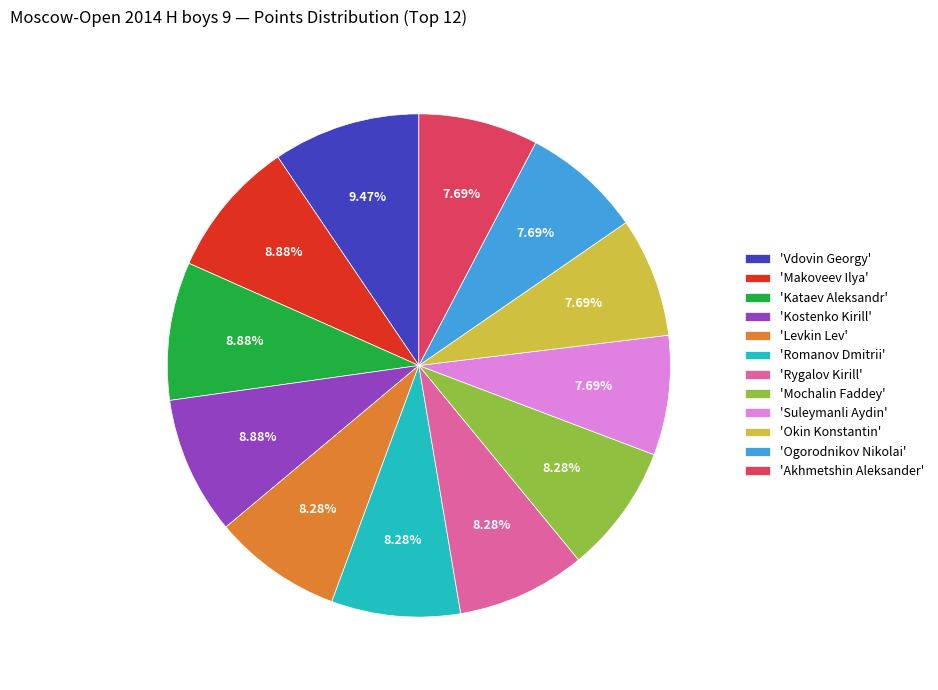

Combined, do 'Makoveev Ilya' and 'Kataev Aleksandr' account for over 50%?

No